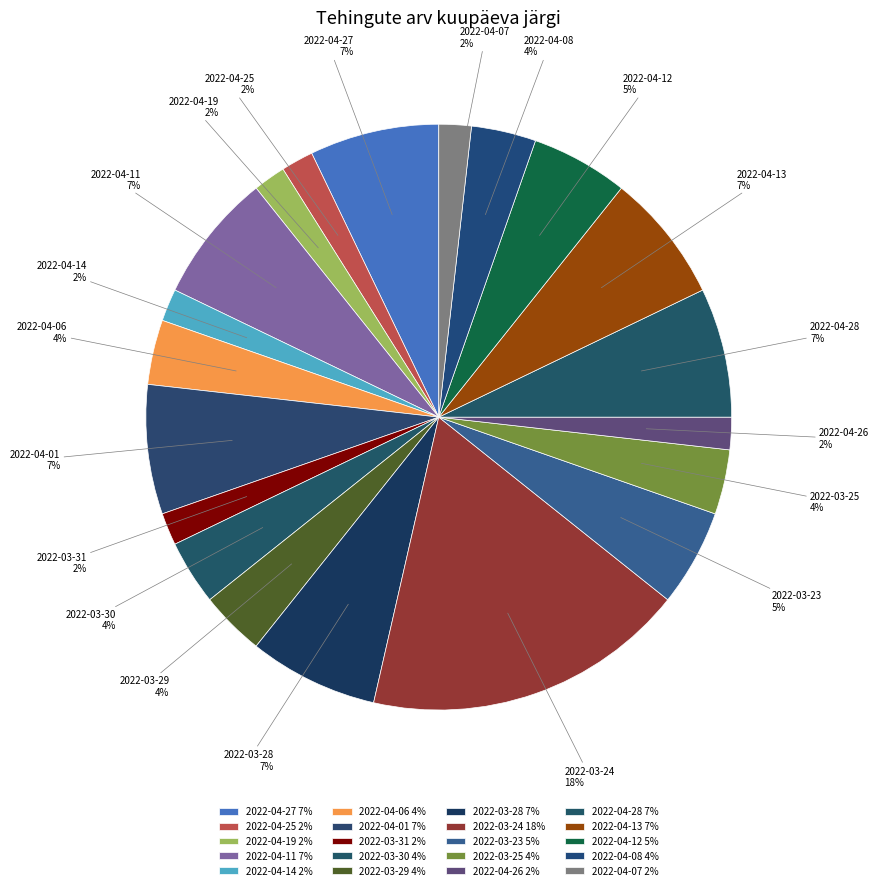

Combined, do 2022-03-25 and 2022-04-12 account for over 50%?

No